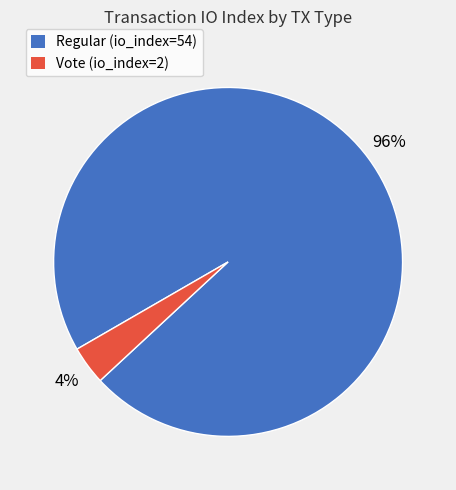

Combined, do Vote (io_index=2) and Regular (io_index=54) account for over 50%?

Yes